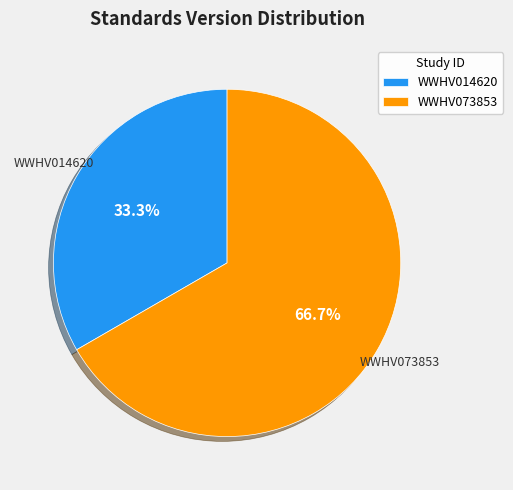

Combined, do WWHV014620 and WWHV073853 account for over 50%?

Yes